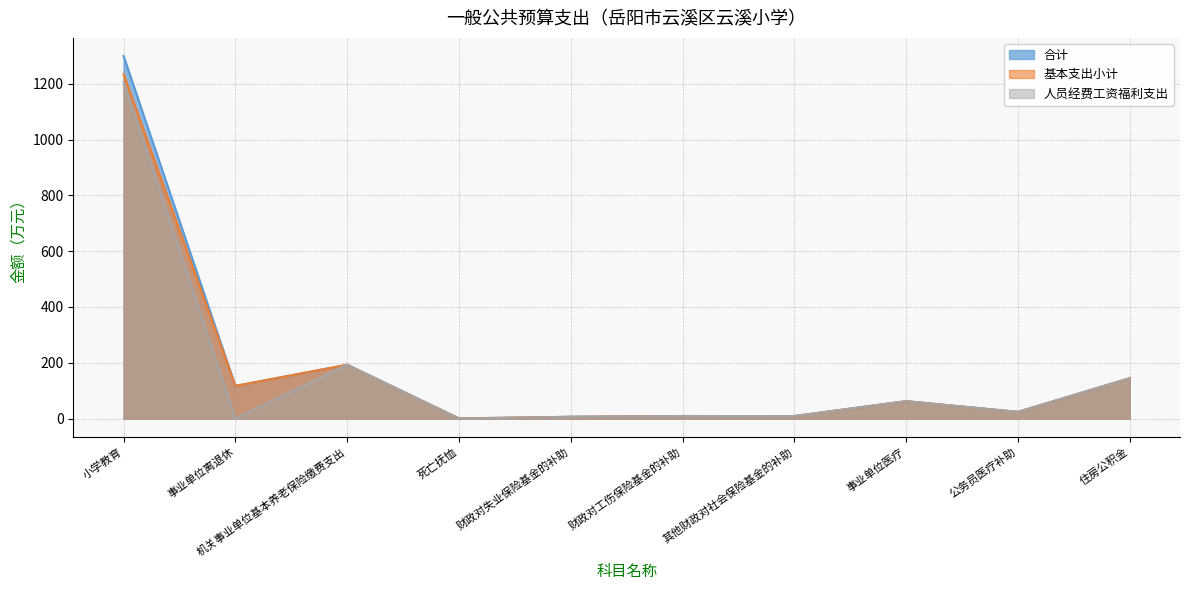

Which series has the largest range (max minus min)?

合计